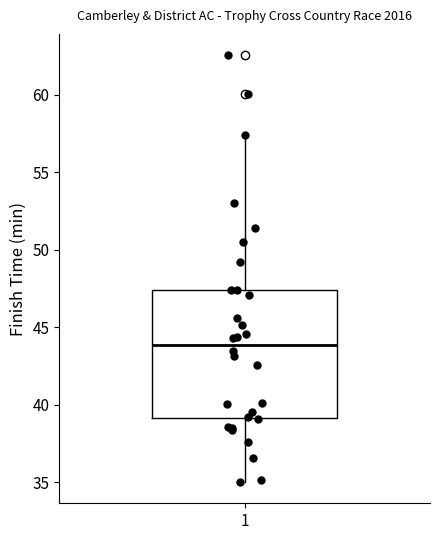

Read this box plot against the y-axis: the position of the median line, the range covered by the box, and the ends of both whiskers. The values are not printed on the chart, so give them approximately, as read against the axis.

median 44.0, box 39.0 to 47.5, whiskers 35.0 to 57.5